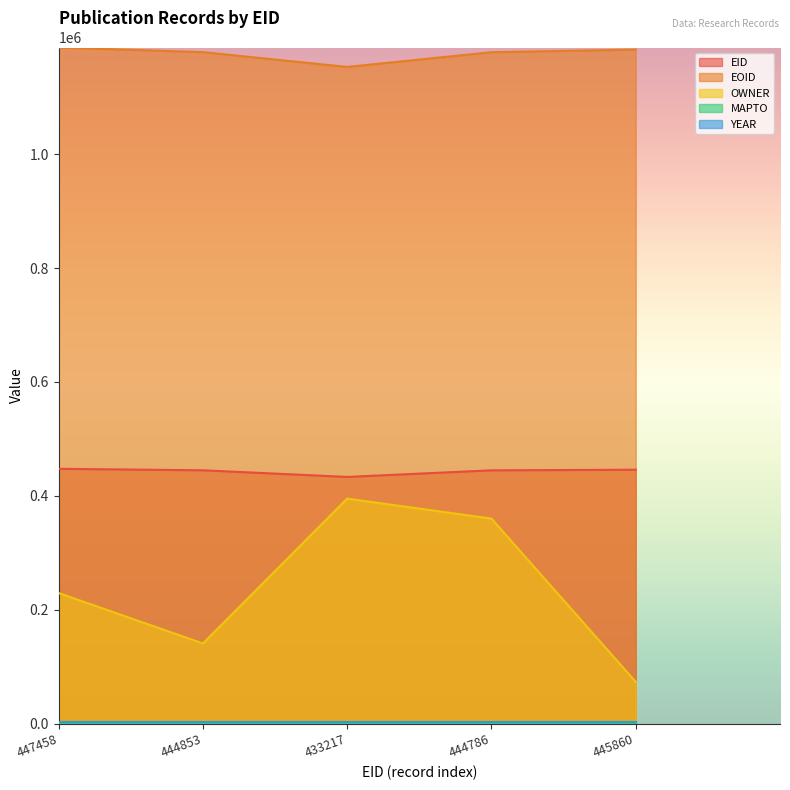

True or false: EID and EOID cross at least once.

False